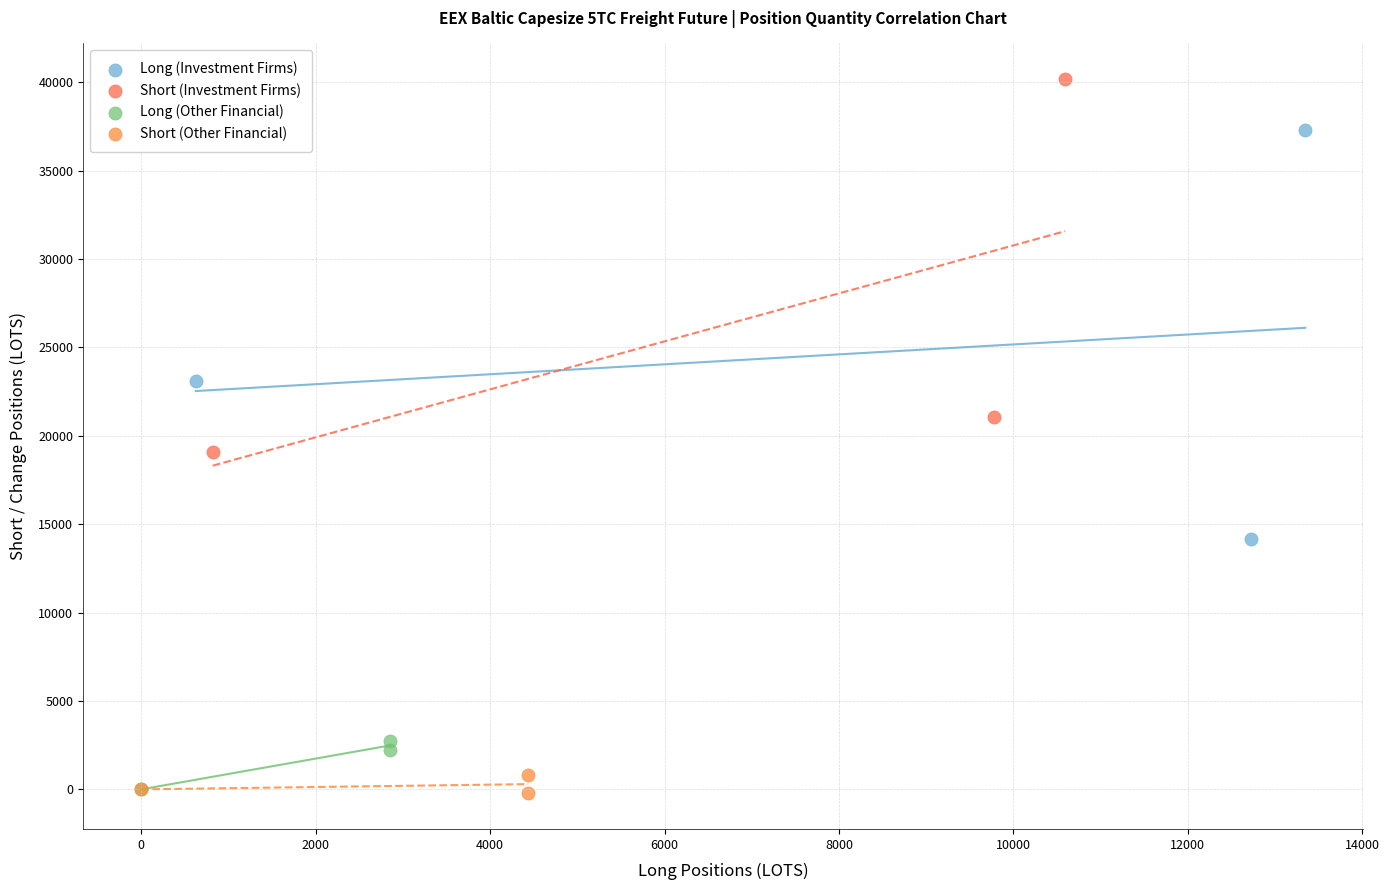

Which series has the widest spread of Y values?

Long (Investment Firms)